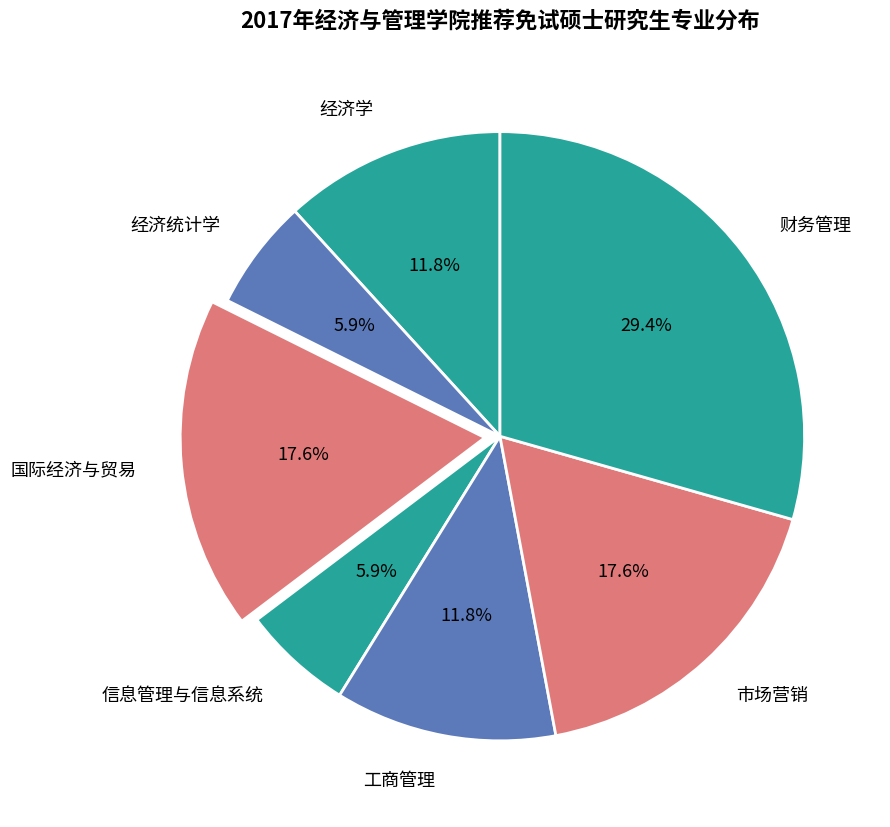

What is the largest slice in the pie chart?

财务管理